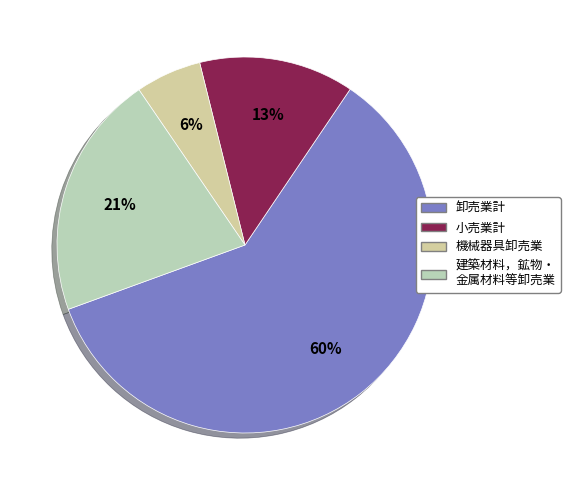

How many slices are in this pie chart?

4